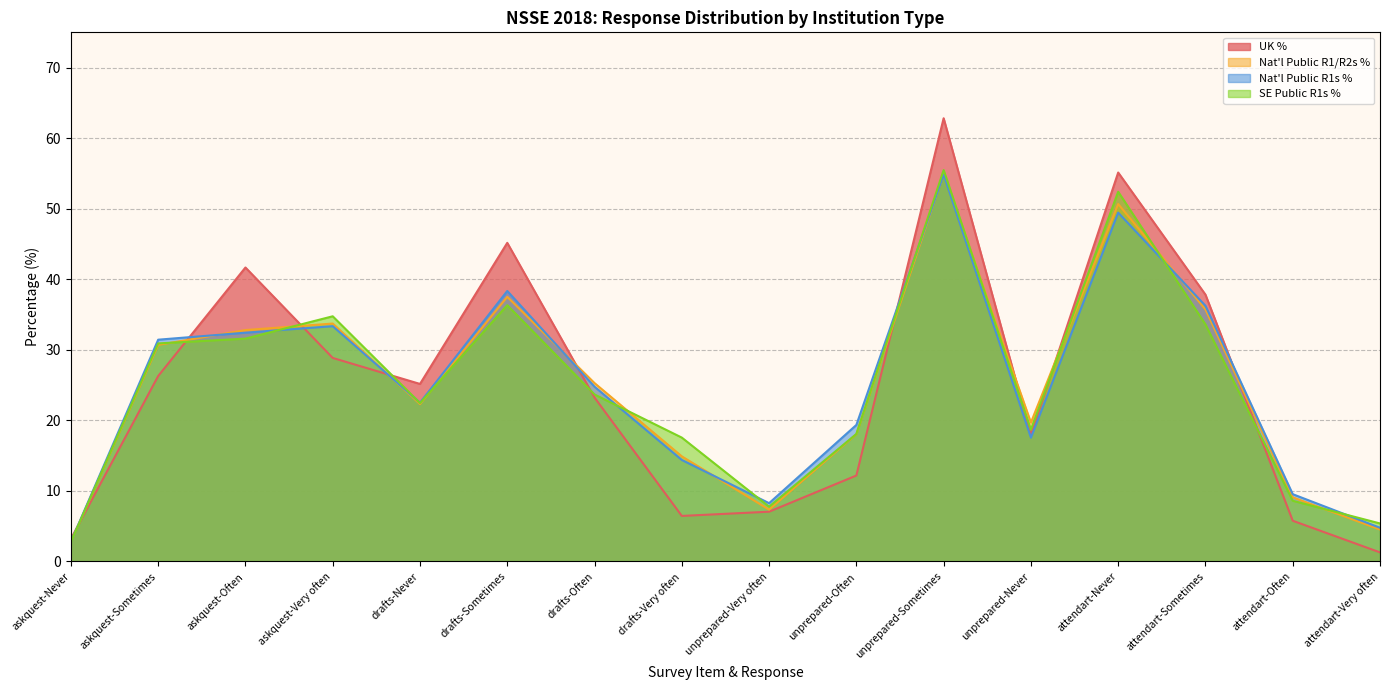

Which series has the largest total across all categories?

UK %